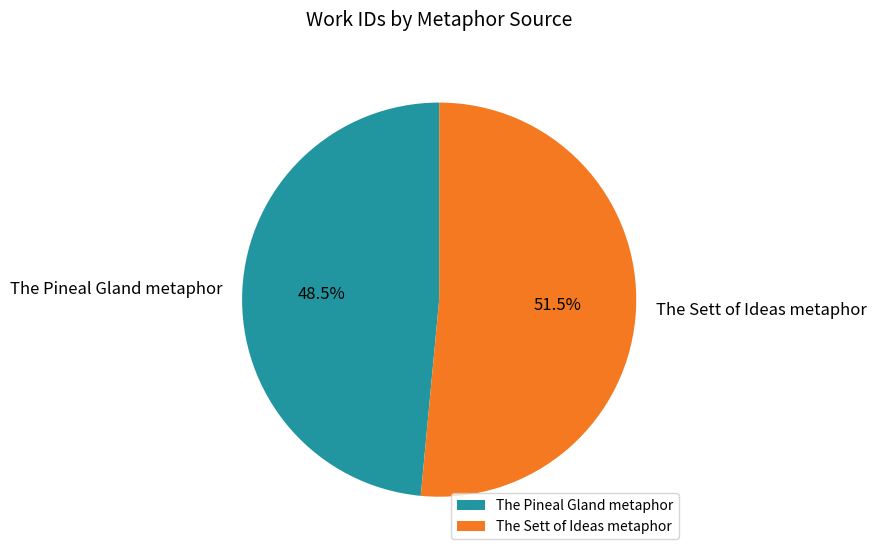

To the nearest percent, what is the average slice percentage?

50%